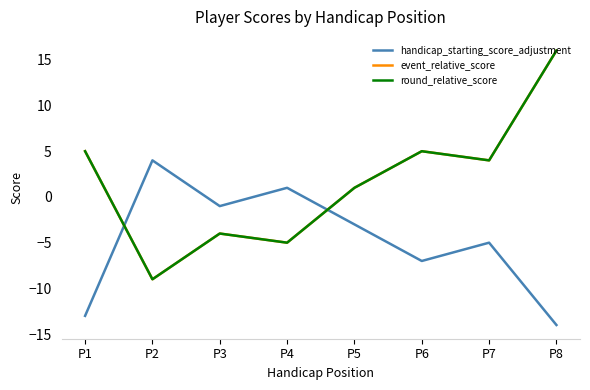

Does the chart display data point markers on the line(s)?

No